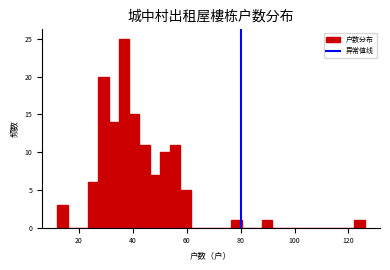

Read against the x-axis, roughly where is the centre of the tallest bar?

36